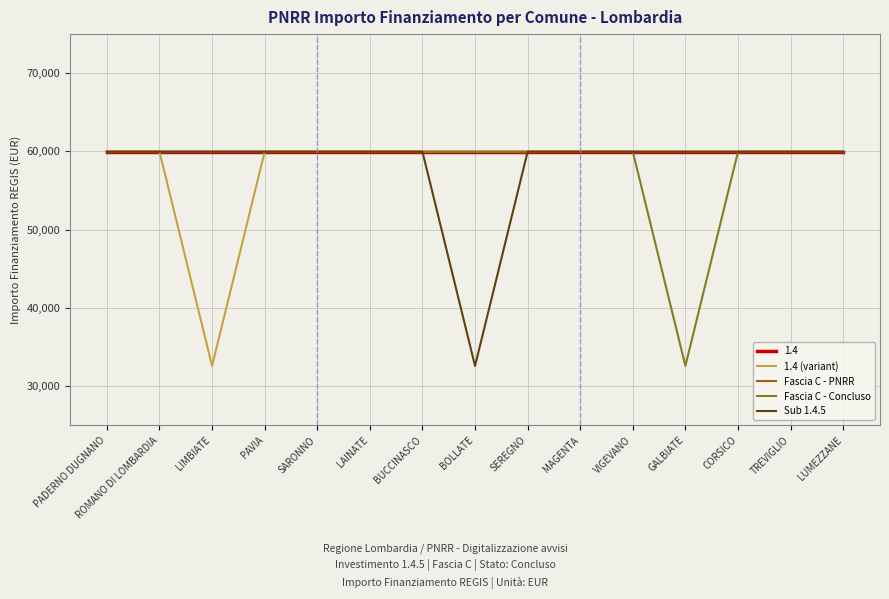

Does the chart have visible grid lines?

Yes